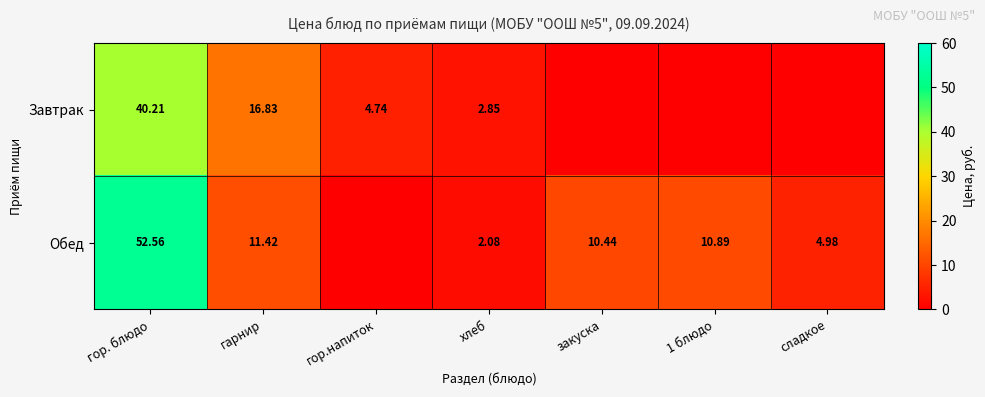

The Обед series shows 10.9 at 1 блюдо. True or false?

True